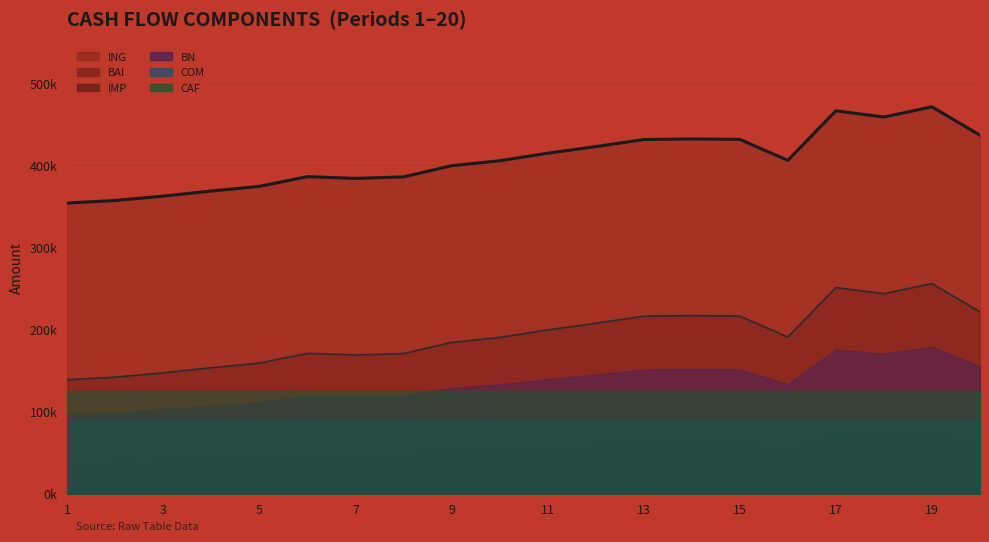

What is the minimum value shown in the chart?

41690.9